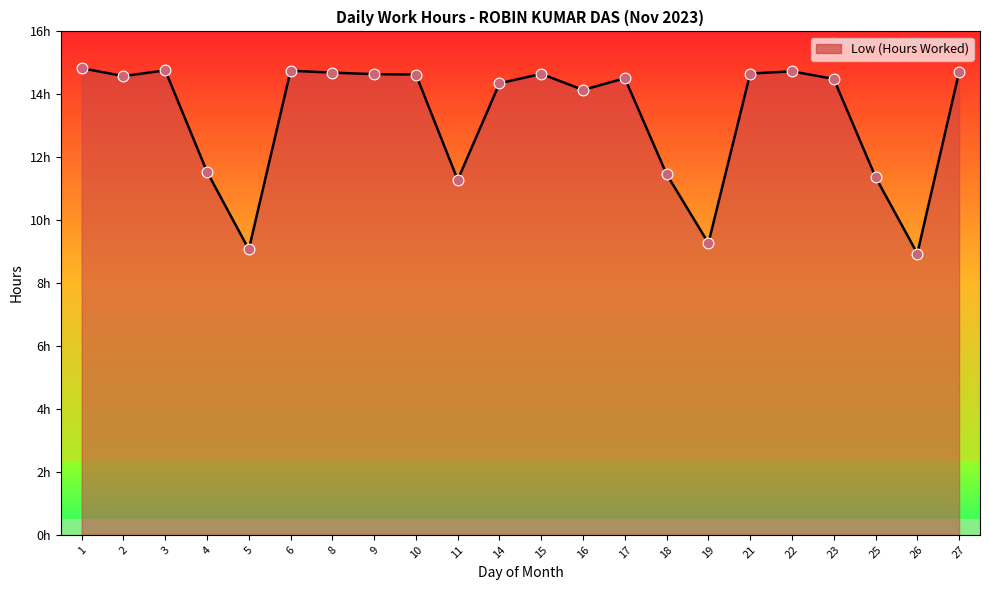

Does the chart have visible grid lines?

No